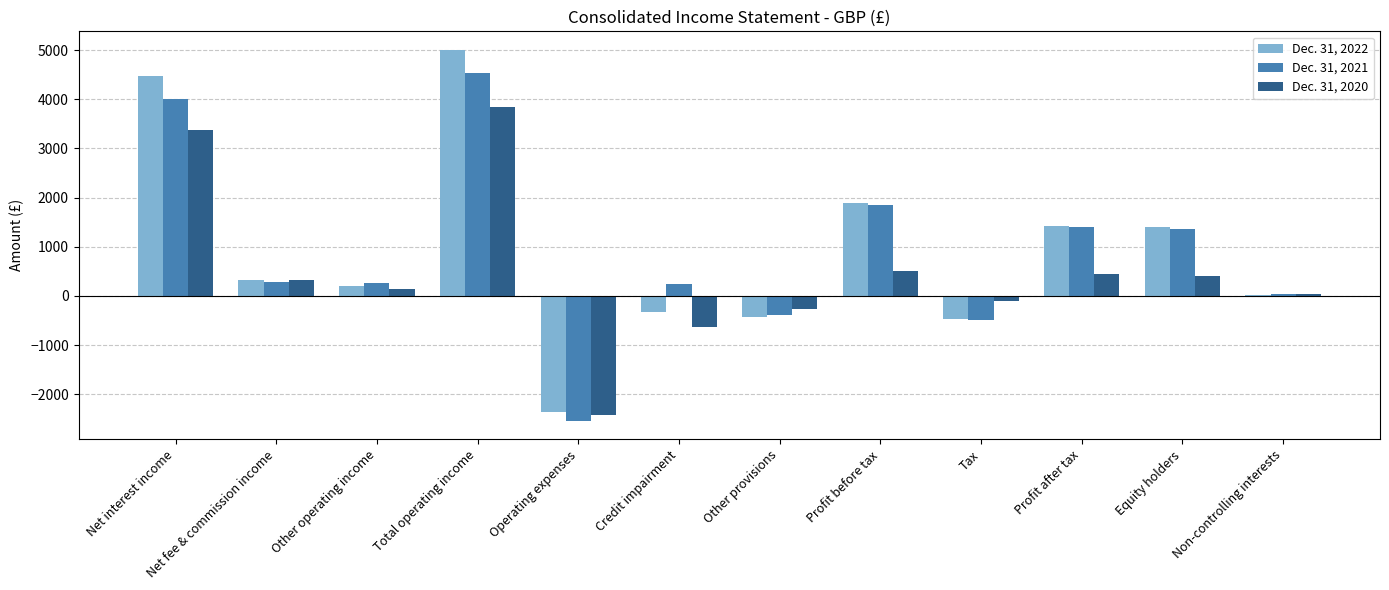

Between Net interest income and Other provisions, which series saw the biggest shift?

Dec. 31, 2022